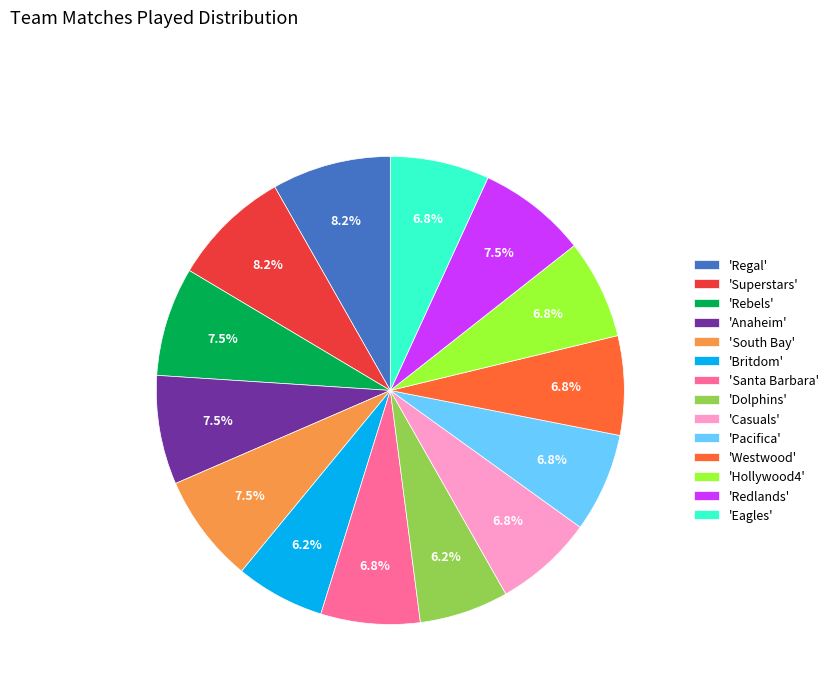

Which has a higher value, 'Dolphins' or 'Casuals'?

'Casuals'